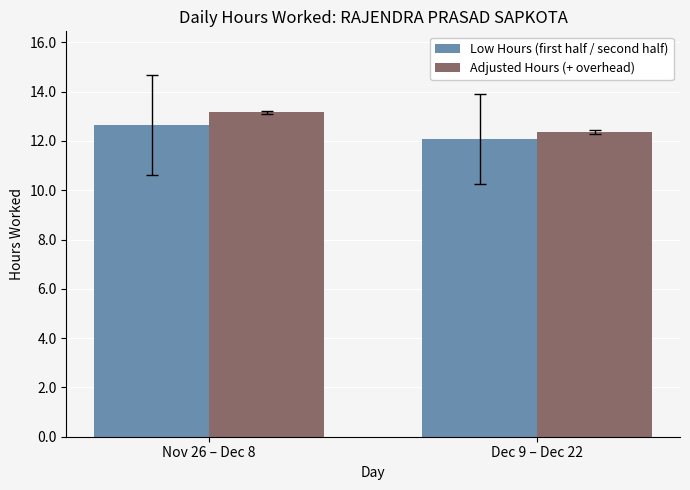

Reading right to left, transcribe all the data shown in this chart.

Low Hours (first half / second half): Dec 9 – Dec 22=12.1	Nov 26 – Dec 8=12.7
Adjusted Hours (+ overhead): Dec 9 – Dec 22=12.4	Nov 26 – Dec 8=13.2